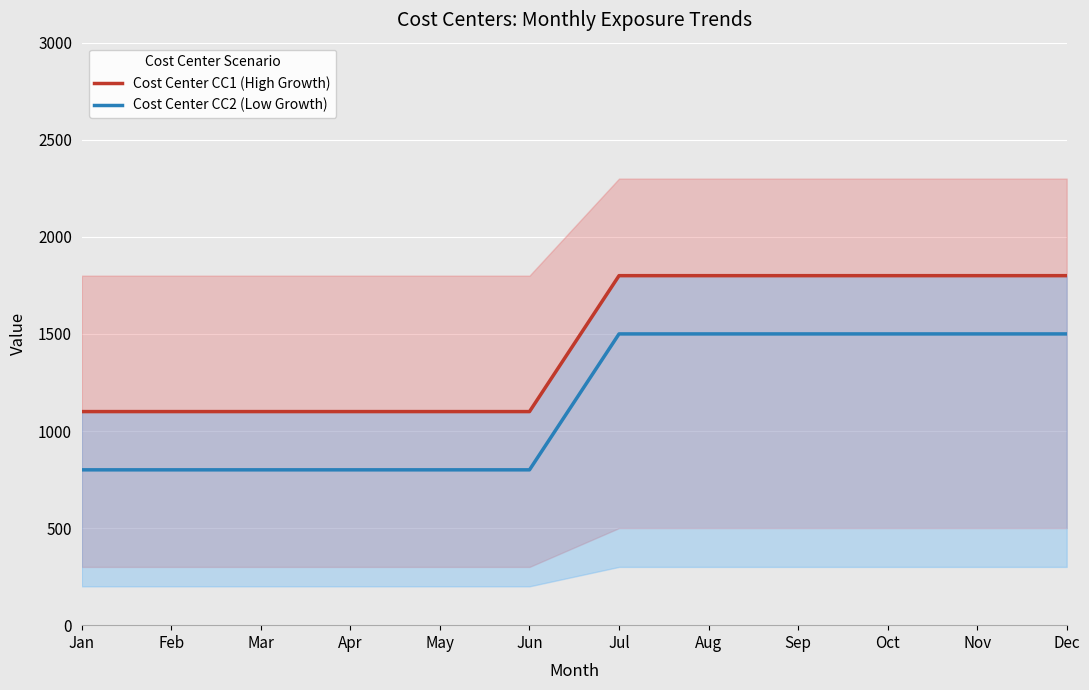

Between Apr and Nov, which series saw the biggest shift?

Cost Center CC1 (High Growth)